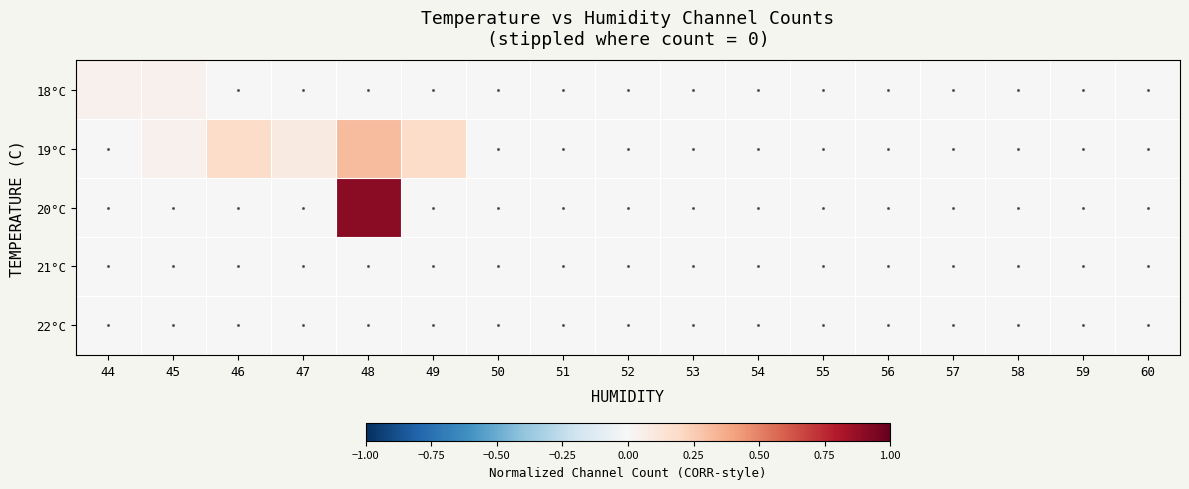

Between 60 and 50, which is larger?

60